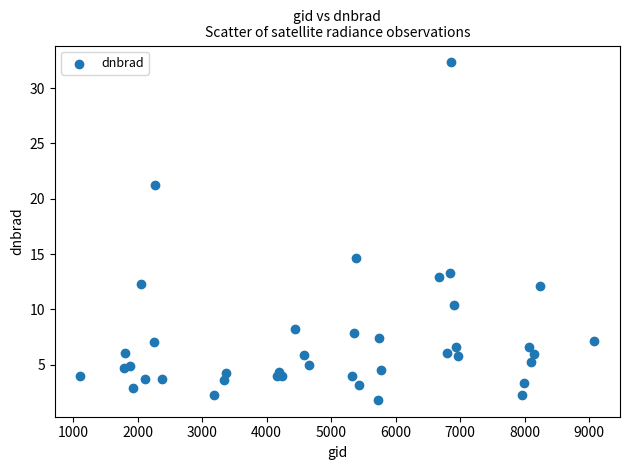

What Y value in the scatter plot is closest to 17?

14.7